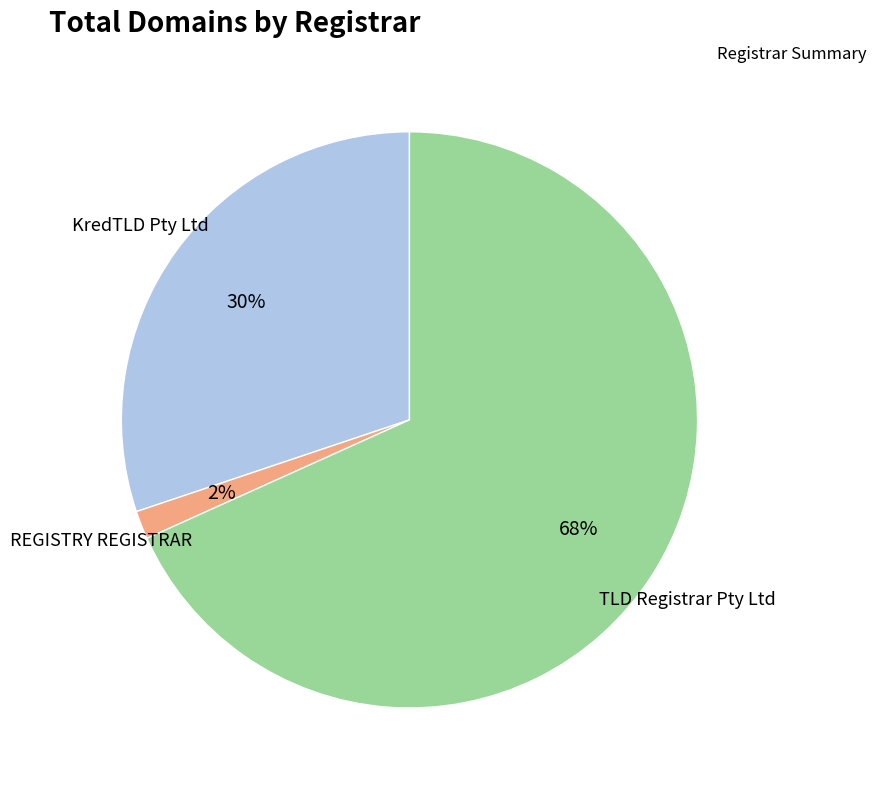

Is there a majority slice in this chart?

Yes